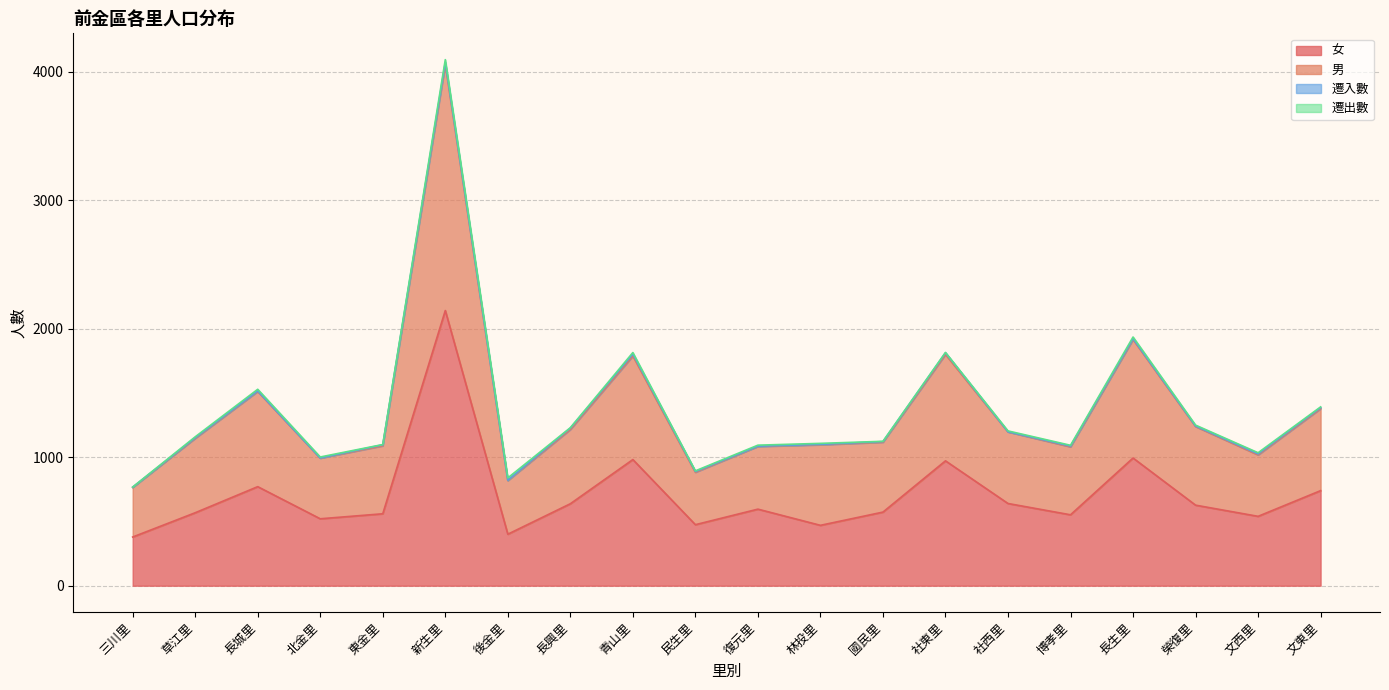

True or false: 女 and 男 intersect in this chart.

False